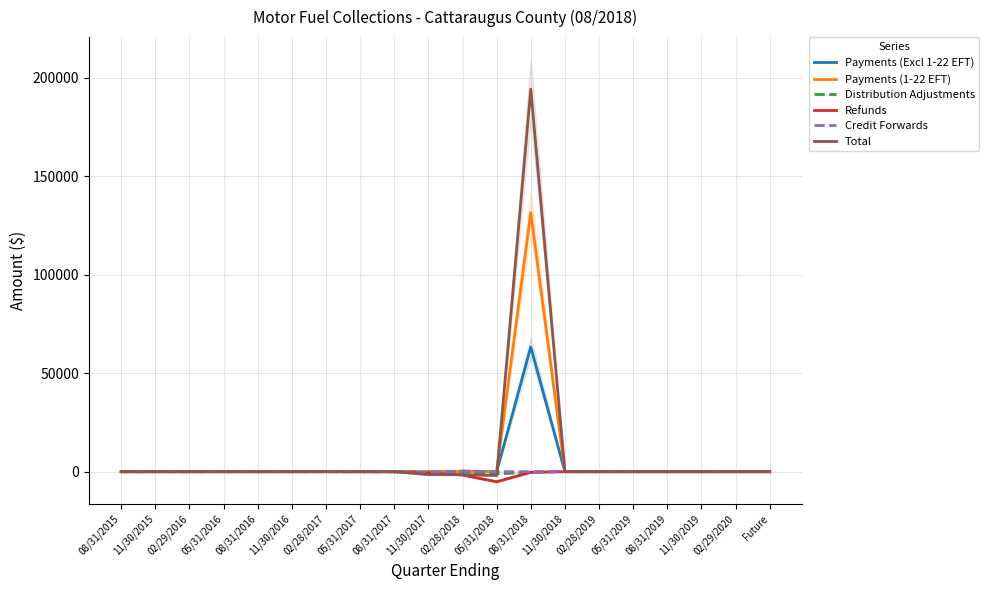

Where is the first local maximum for Distribution Adjustments?

02/29/2016